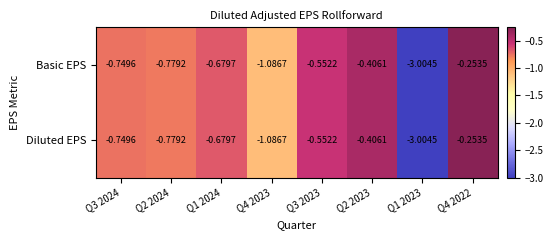

Is the value of Diluted EPS at Q1 2024 greater than the value of Basic EPS at Q2 2024?

Yes